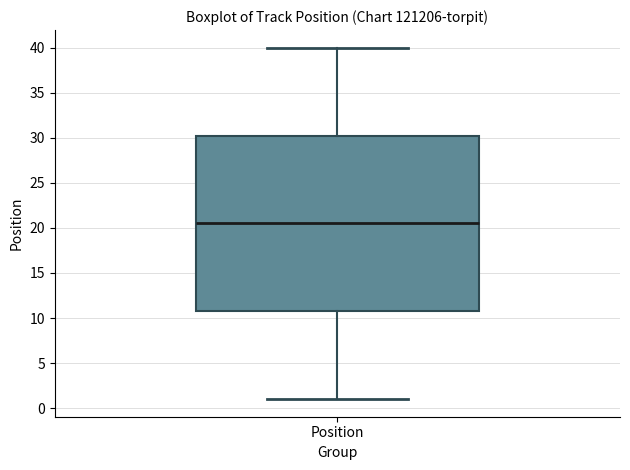

Where is the upper edge of the box for Position on the y-axis? The values are not printed on the chart, so give them approximately, as read against the axis.

30.5